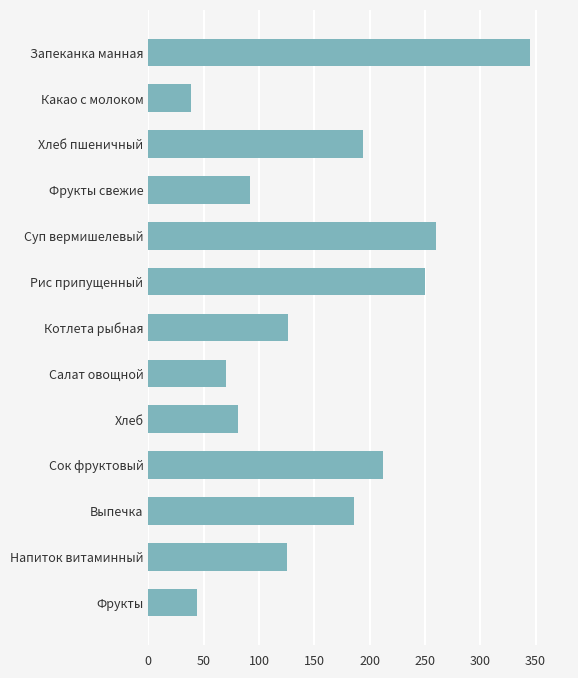

The value at Котлета рыбная is 207.2. True or false?

False